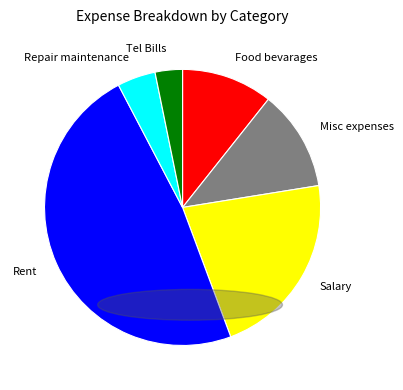

How many segments does this pie chart have?

6